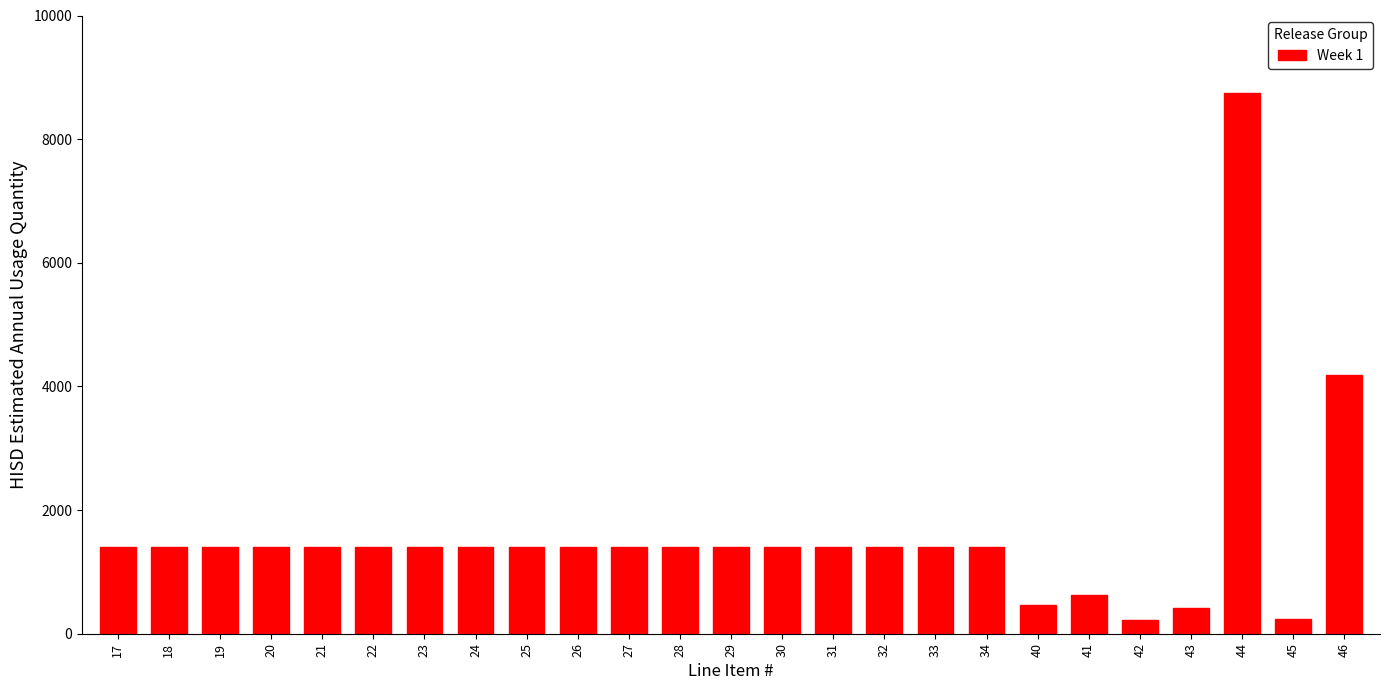

What is the greatest value displayed?

8751